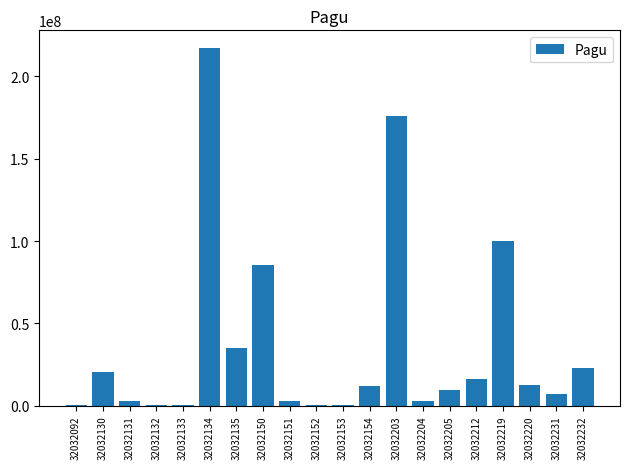

Is it true that the value at 32032231 is 7000000?

True